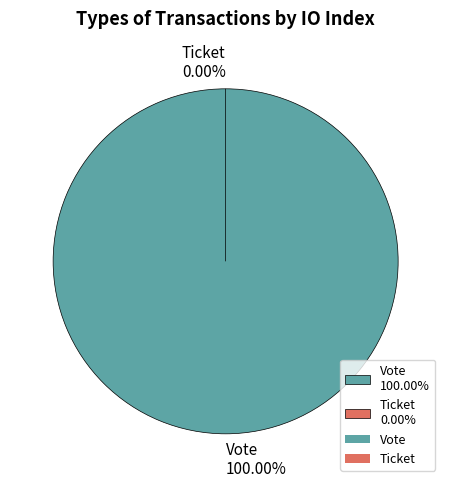

Is there a majority slice in this chart?

Yes